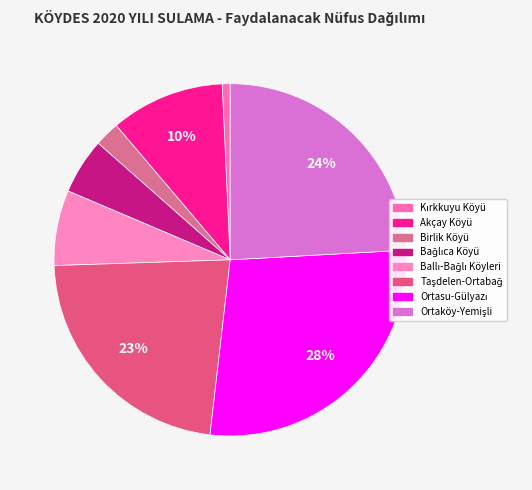

How many segments does this pie chart have?

8